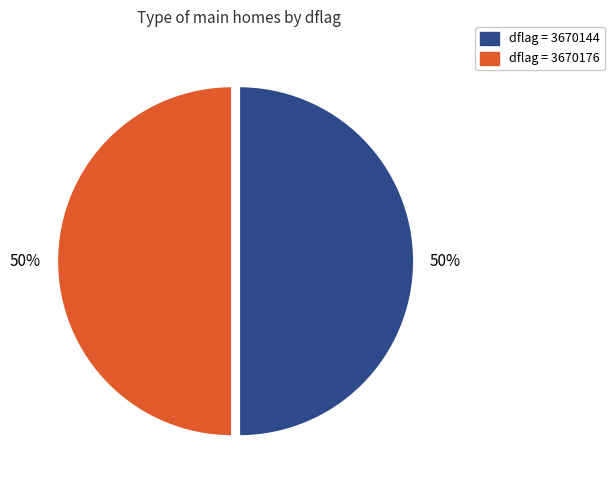

To the nearest percent, what is the average slice percentage?

50%